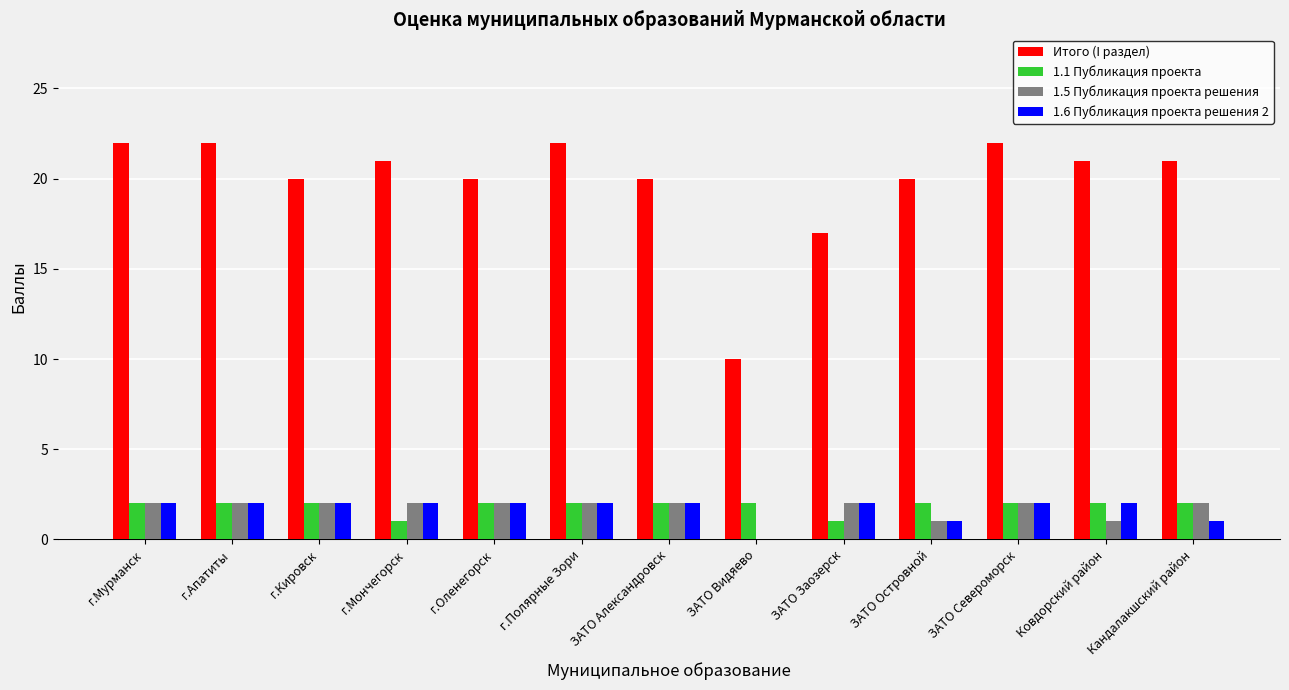

What are all the series names shown in the legend?

Итого (I раздел), 1.1 Публикация проекта, 1.5 Публикация проекта решения, 1.6 Публикация проекта решения 2